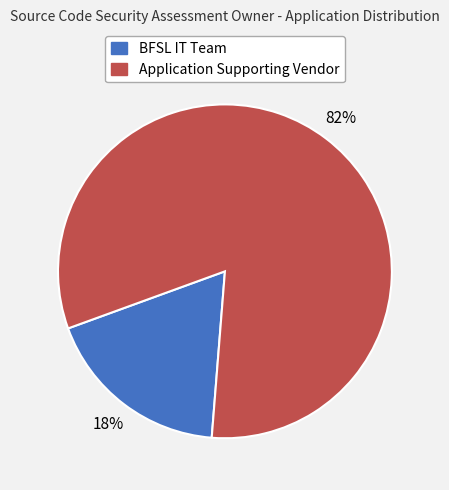

Is the sum of BFSL IT Team and Application Supporting Vendor greater than half?

Yes